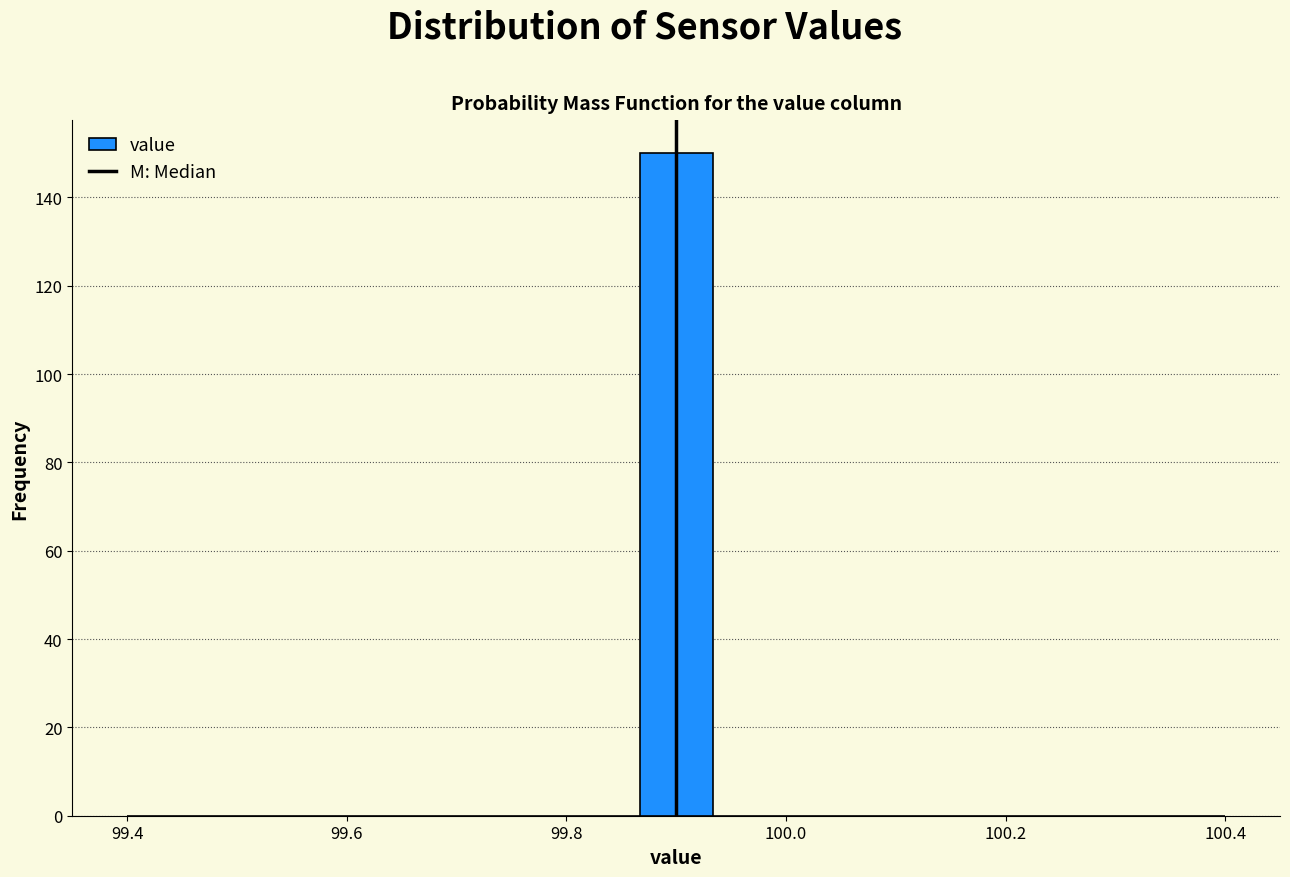

Read against the x-axis, roughly where is the centre of the tallest bar?

99.90